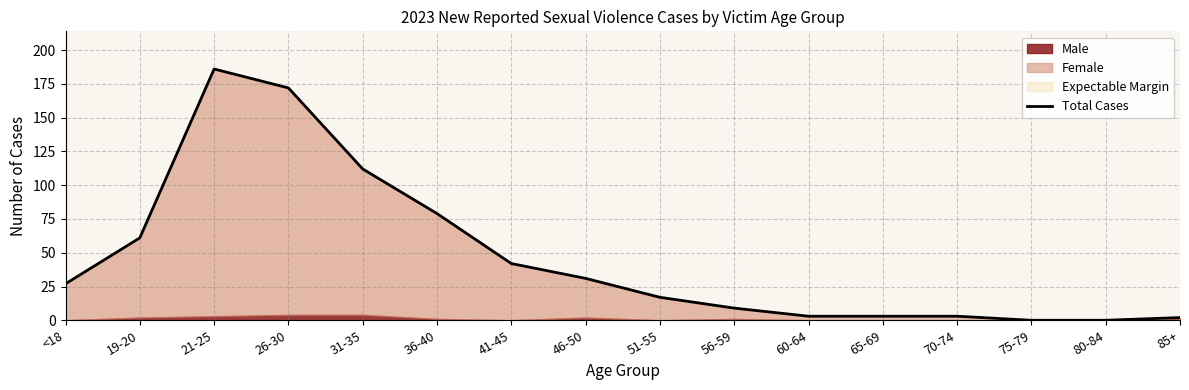

What is the difference between the maximum and second lowest values?

186